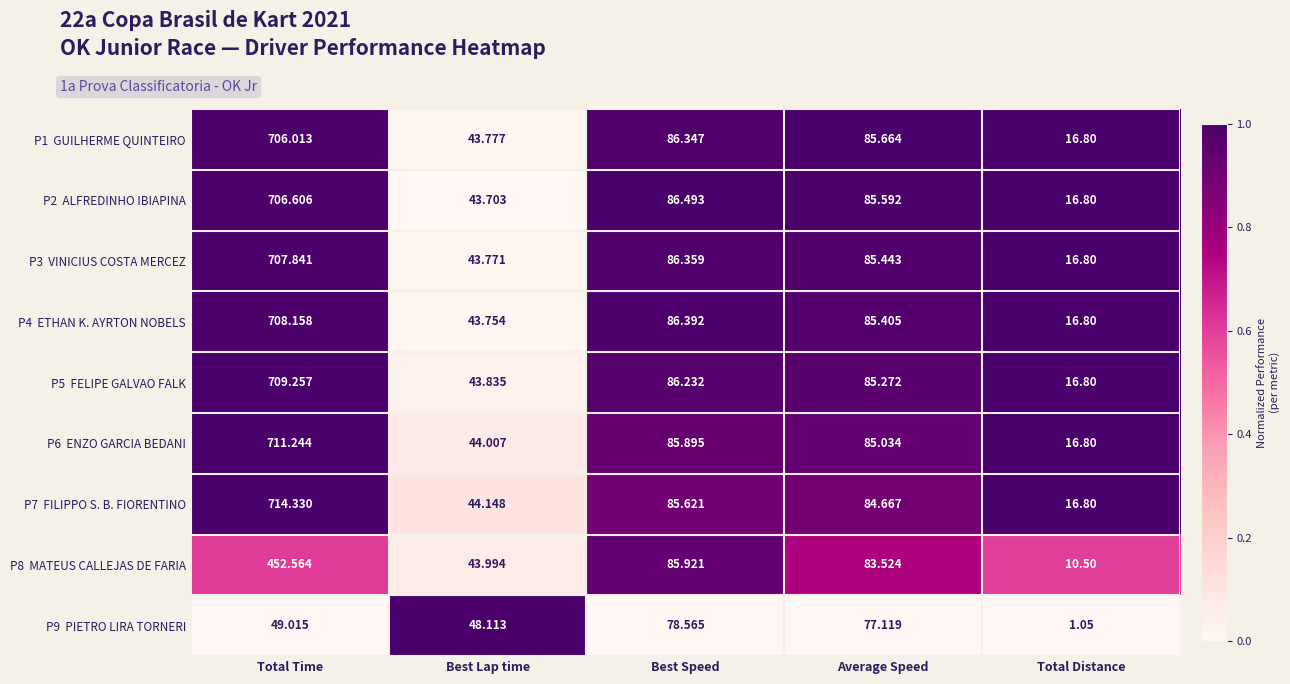

What is the total value across all series at Average Speed?

757.7